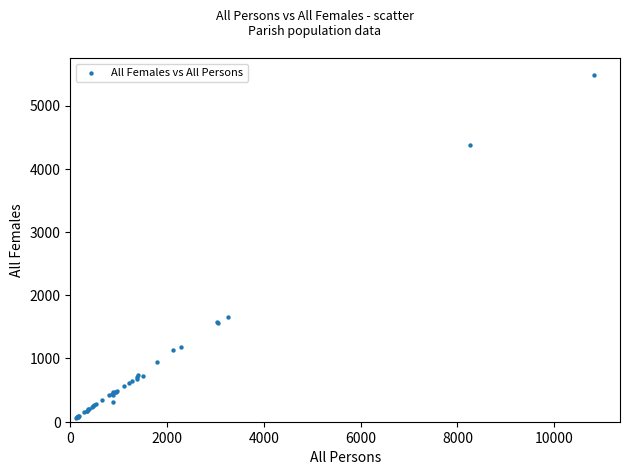

What Y value in the scatter plot is closest to 2773?

1653